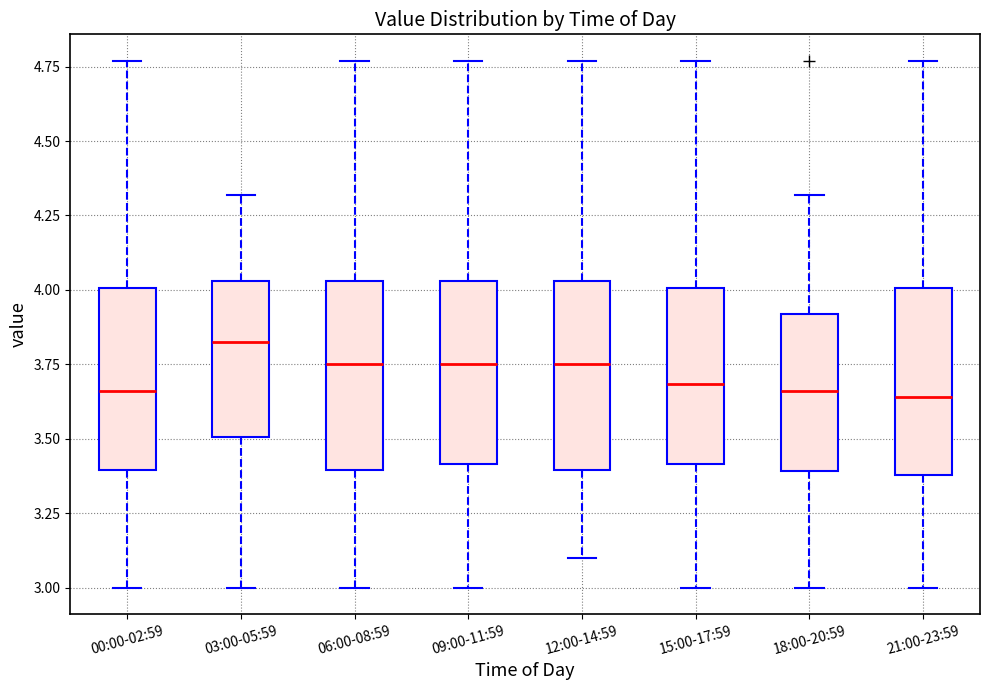

Where does the median line of the box for 09:00-11:59 sit on the y-axis? The values are not printed on the chart, so give them approximately, as read against the axis.

3.75